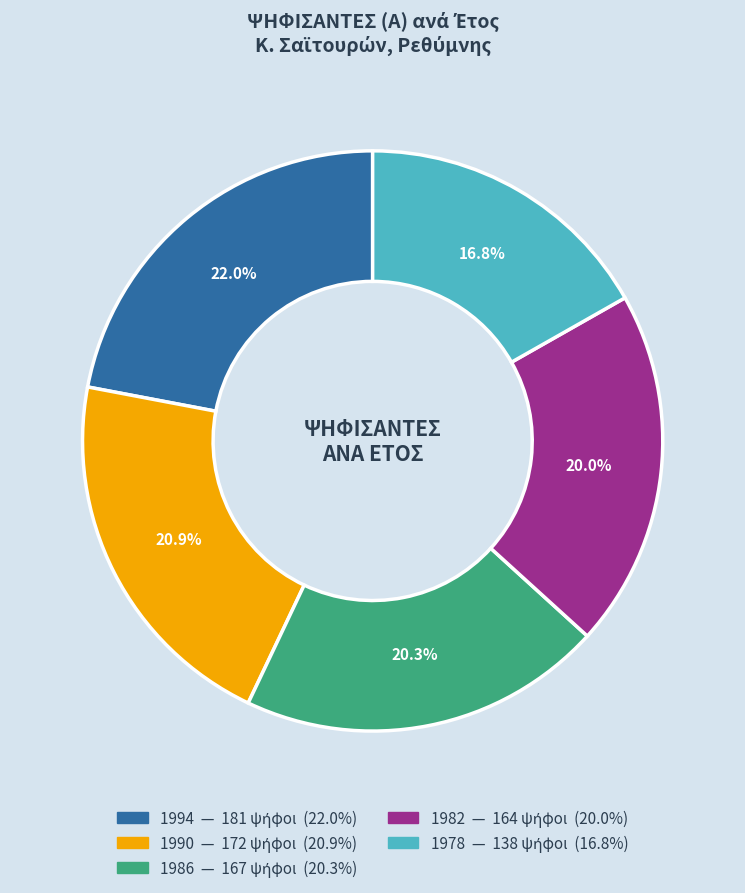

What is the ratio of the value at 1994 to the value at 1986?

1.1